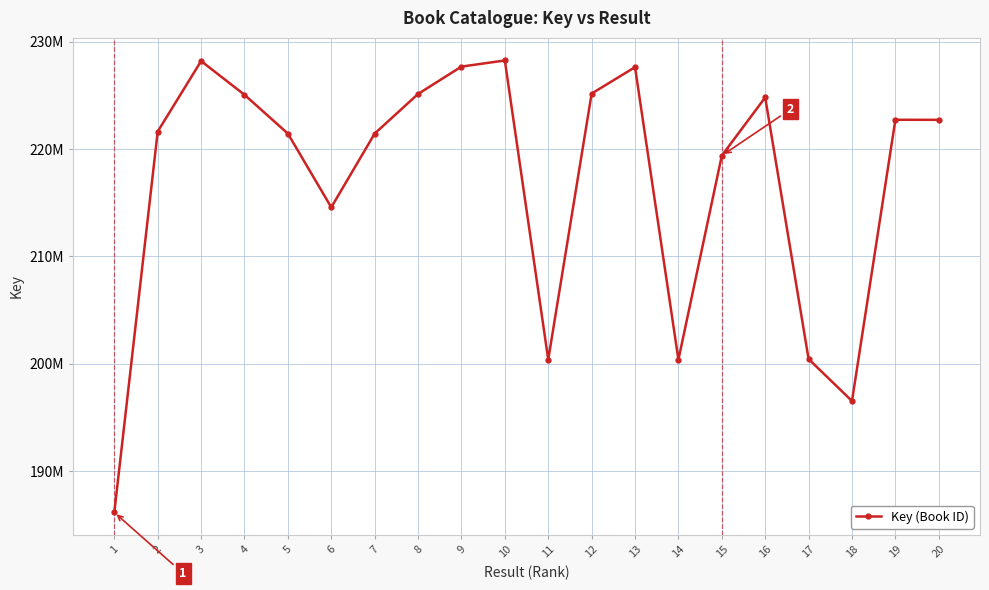

Where does the data first go above 222733130?

3